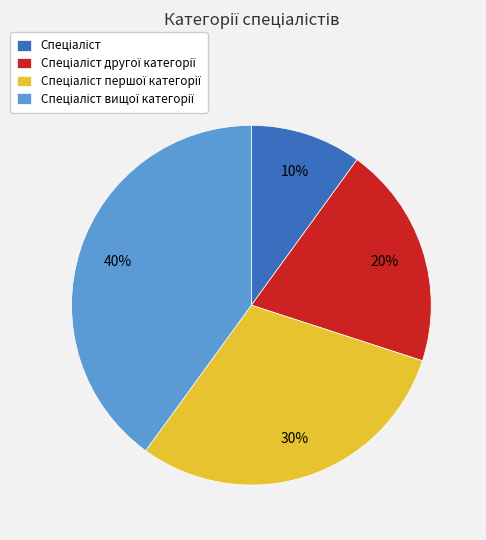

To the nearest percent, what is the average slice percentage?

25%